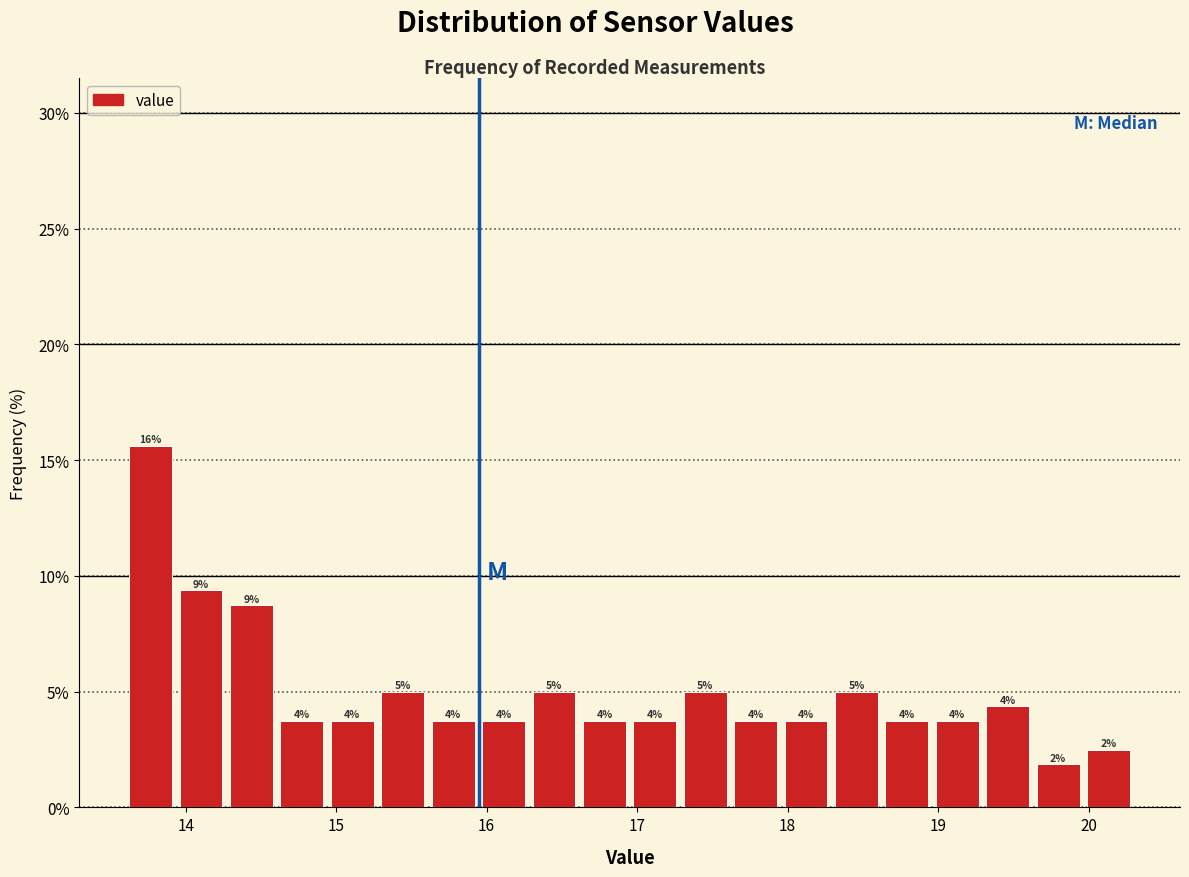

Read against the x-axis, roughly where is the centre of the tallest bar?

13.8